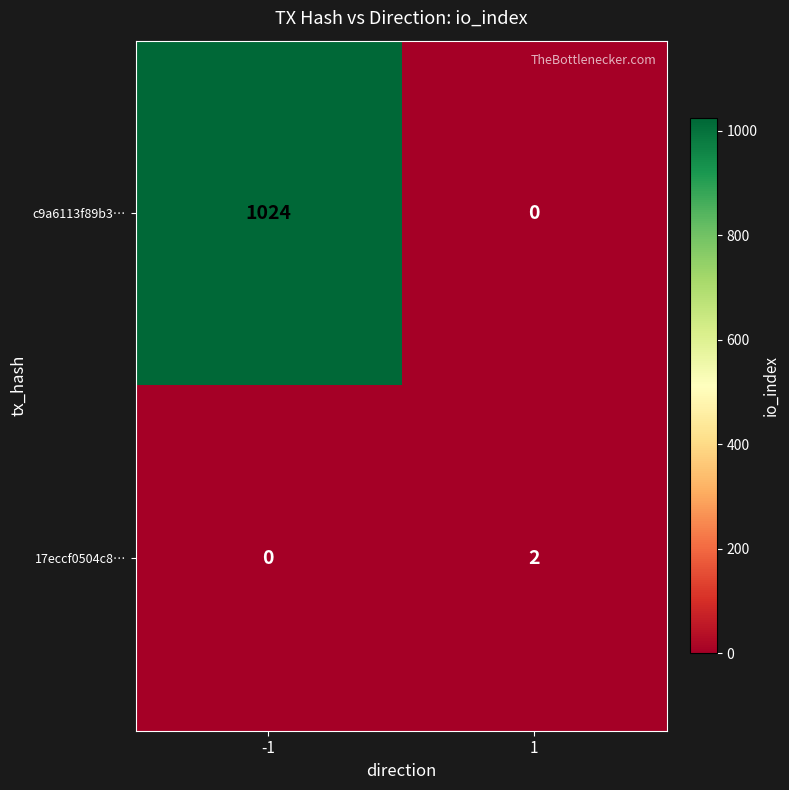

What is the greatest value displayed?

1024